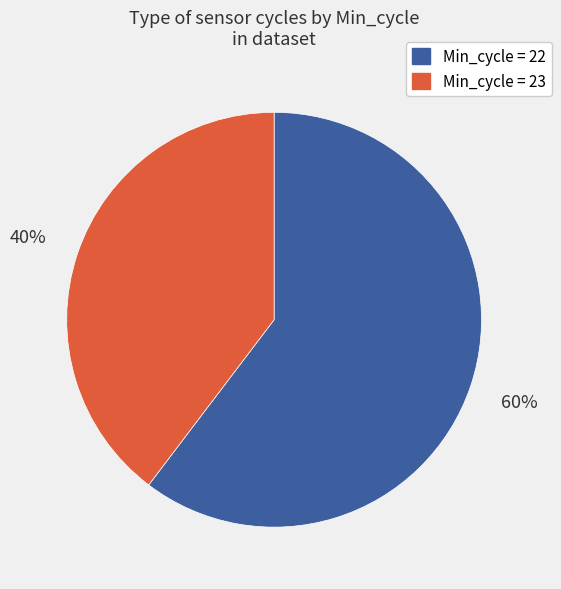

Is there any slice that represents more than half of the pie?

Yes